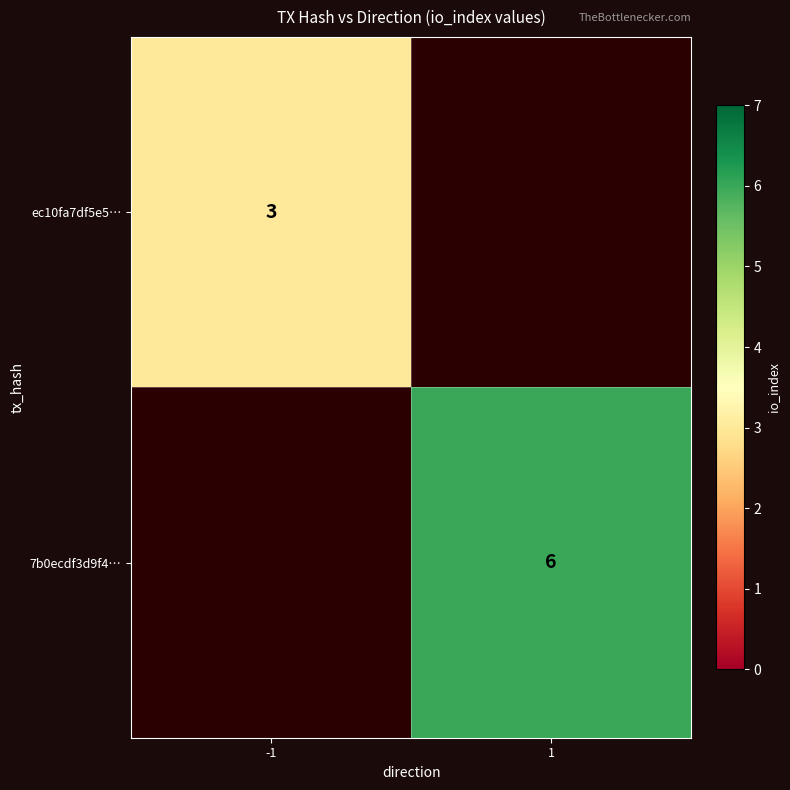

The value of ec10fa7df5e5… at -1 is 1. True or false?

False